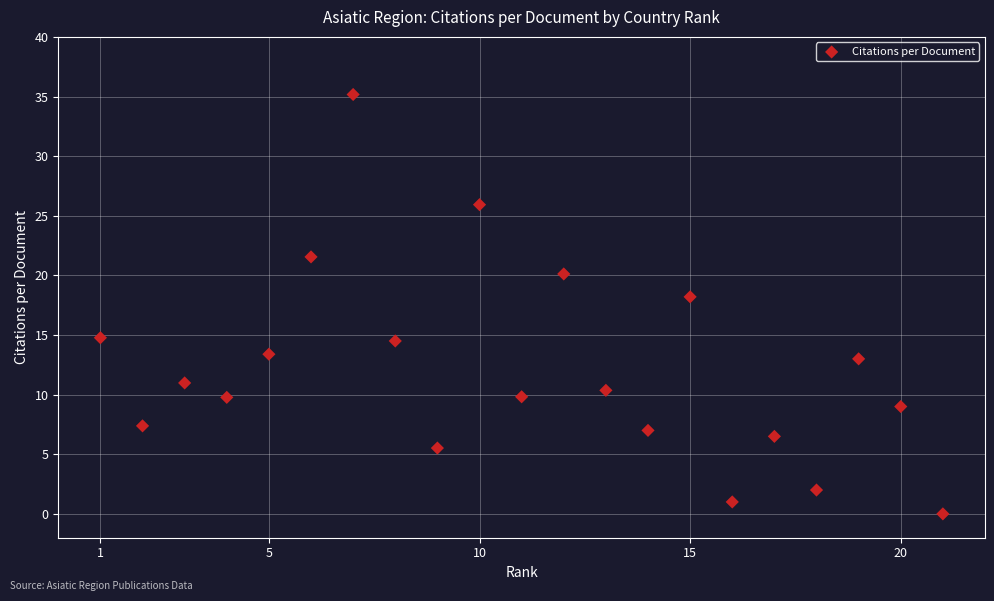

What is the range of Y values (max minus min)?

35.2